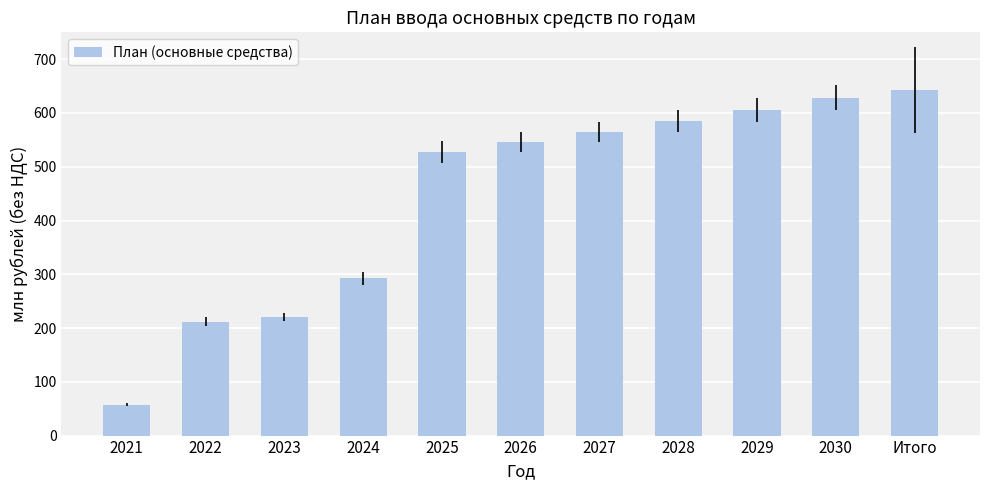

Count the number of data series in this chart.

1